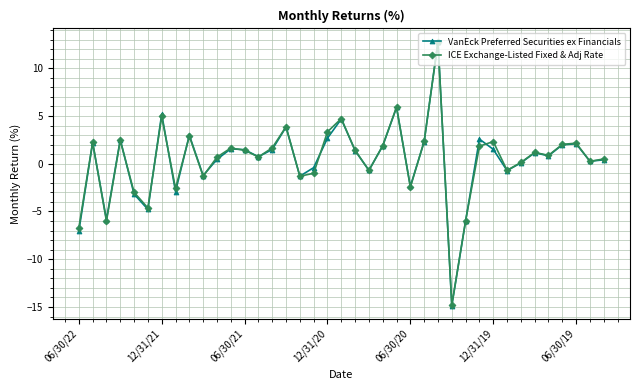

What is the value of the ICE Exchange-Listed Fixed & Adj Rate point at the 29th from the left?

-6.0